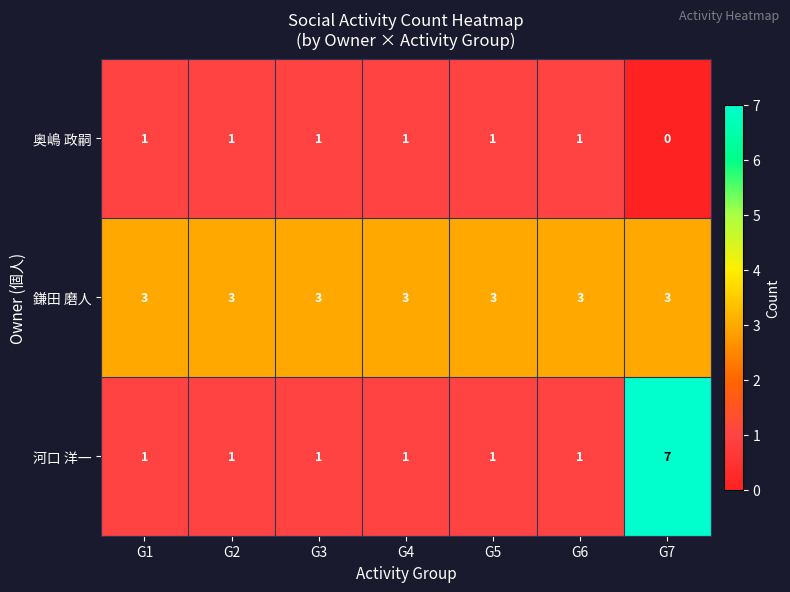

Rank the series by their maximum value, from lowest to highest.

奥嶋 政嗣, 鎌田 磨人, 河口 洋一